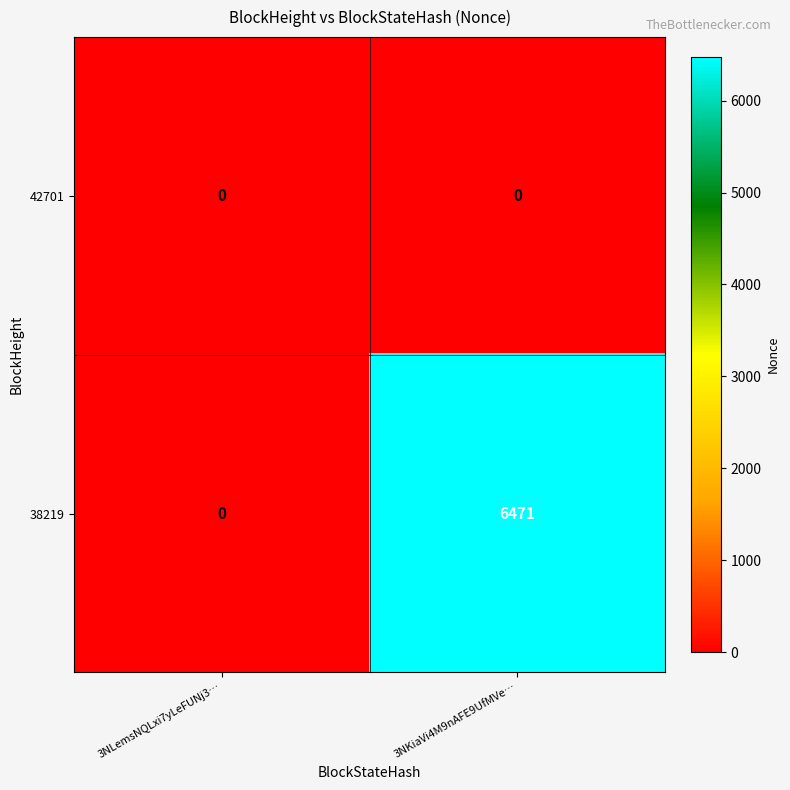

Is it true that 38219 equals 2340 at 3NLemsNQLxi7yLeFUNj3…?

False